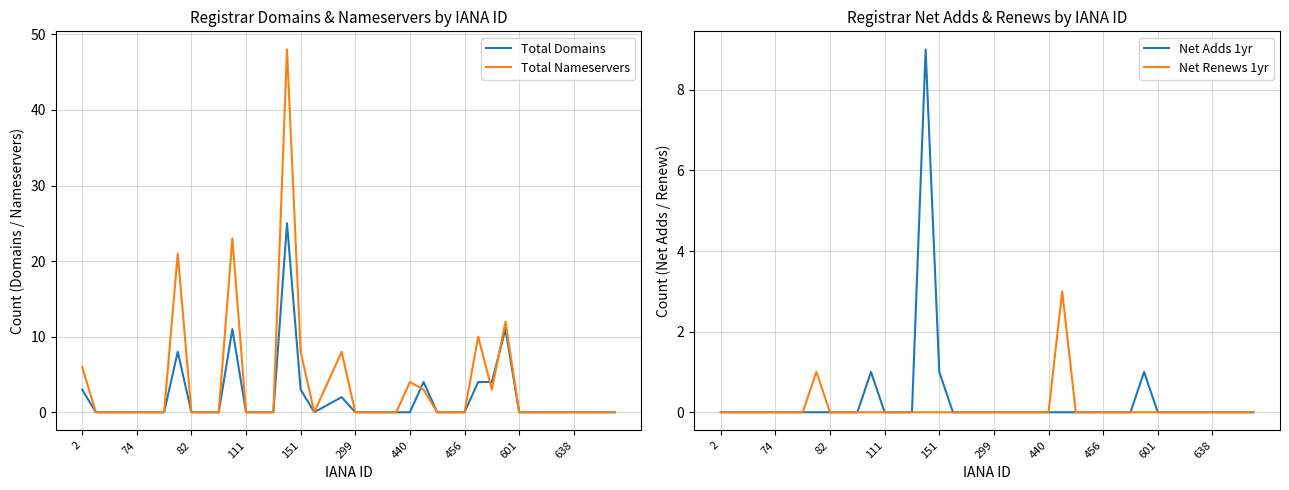

What is the difference between the second highest and minimum values in the Net Adds 1yr series?

1